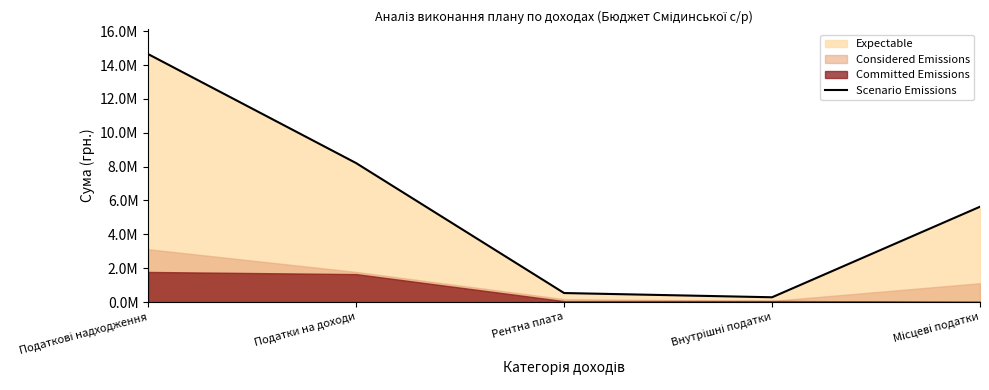

True or false: the data has more than 2 interior local peaks.

False